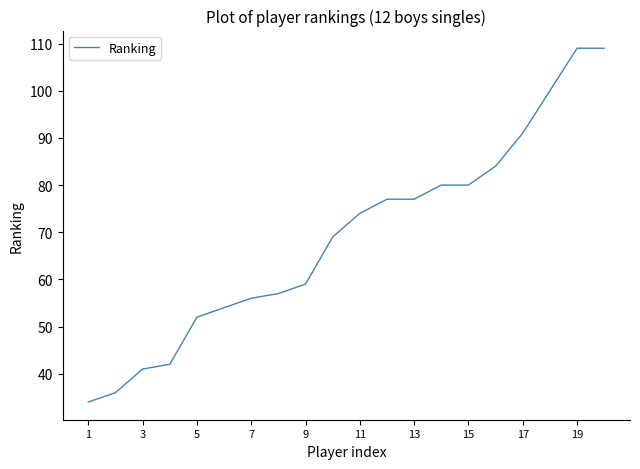

What is the greatest value displayed?

109